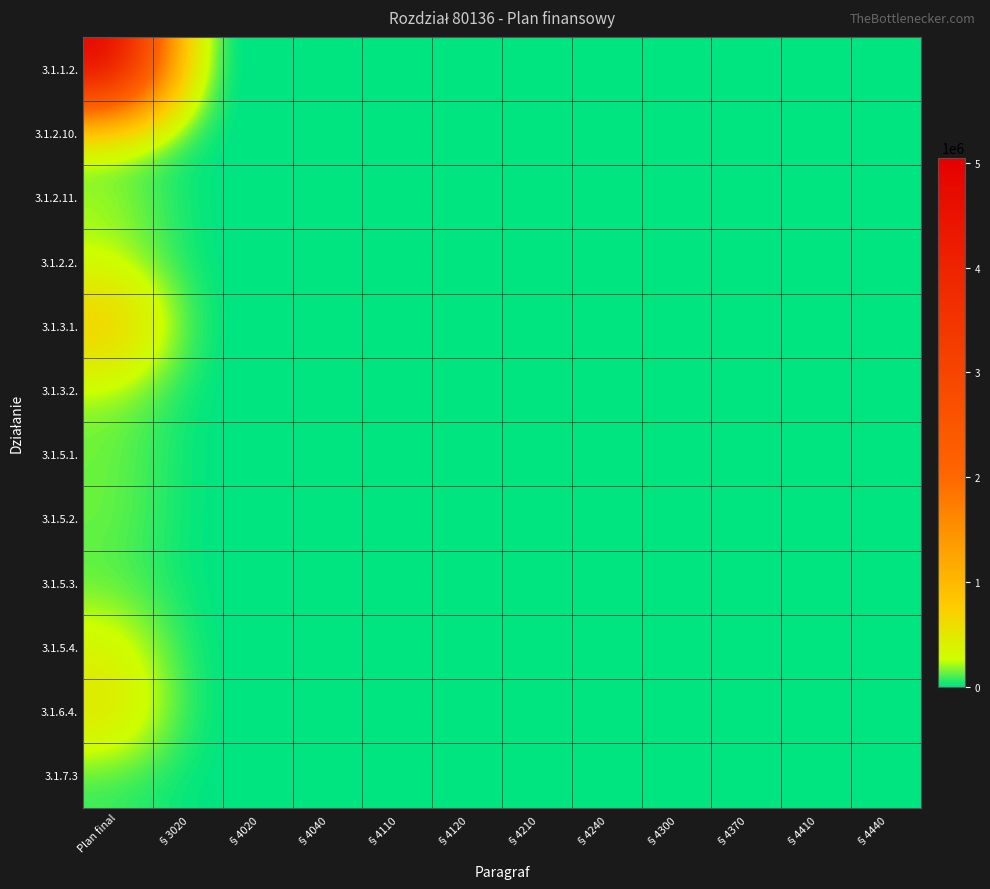

Reading left to right, list all the values displayed in this chart.

3.1.1.2.: Plan final=5048409	§3020=7349	§4020=0	§4040=0	§4110=0	§4120=0	§4210=0	§4240=0	§4300=0	§4370=0	§4410=0	§4440=0
3.1.2.10.: Plan final=122490	§3020=0	§4020=0	§4040=0	§4110=0	§4120=0	§4210=0	§4240=0	§4300=0	§4370=0	§4410=0	§4440=0
3.1.2.11.: Plan final=214100	§3020=0	§4020=0	§4040=0	§4110=0	§4120=0	§4210=0	§4240=0	§4300=0	§4370=0	§4410=0	§4440=0
3.1.2.2.: Plan final=216200	§3020=0	§4020=0	§4040=0	§4110=0	§4120=0	§4210=0	§4240=0	§4300=0	§4370=0	§4410=0	§4440=0
3.1.3.1.: Plan final=872601	§3020=651	§4020=0	§4040=0	§4110=0	§4120=0	§4210=0	§4240=0	§4300=0	§4370=0	§4410=0	§4440=0
3.1.3.2.: Plan final=174250	§3020=0	§4020=0	§4040=0	§4110=0	§4120=0	§4210=0	§4240=0	§4300=0	§4370=0	§4410=0	§4440=0
3.1.5.1.: Plan final=141400	§3020=0	§4020=0	§4040=0	§4110=0	§4120=0	§4210=0	§4240=0	§4300=0	§4370=0	§4410=0	§4440=0
3.1.5.2.: Plan final=141400	§3020=0	§4020=0	§4040=0	§4110=0	§4120=0	§4210=0	§4240=0	§4300=0	§4370=0	§4410=0	§4440=0
3.1.5.3.: Plan final=105550	§3020=0	§4020=0	§4040=0	§4110=0	§4120=0	§4210=0	§4240=0	§4300=0	§4370=0	§4410=0	§4440=0
3.1.5.4.: Plan final=361500	§3020=100	§4020=0	§4040=0	§4110=0	§4120=0	§4210=0	§4240=0	§4300=0	§4370=0	§4410=0	§4440=0
3.1.6.4.: Plan final=556400	§3020=100	§4020=0	§4040=0	§4110=0	§4120=0	§4210=0	§4240=0	§4300=0	§4370=0	§4410=0	§4440=0
3.1.7.3: Plan final=69700	§3020=0	§4020=0	§4040=0	§4110=0	§4120=0	§4210=0	§4240=0	§4300=0	§4370=0	§4410=0	§4440=0